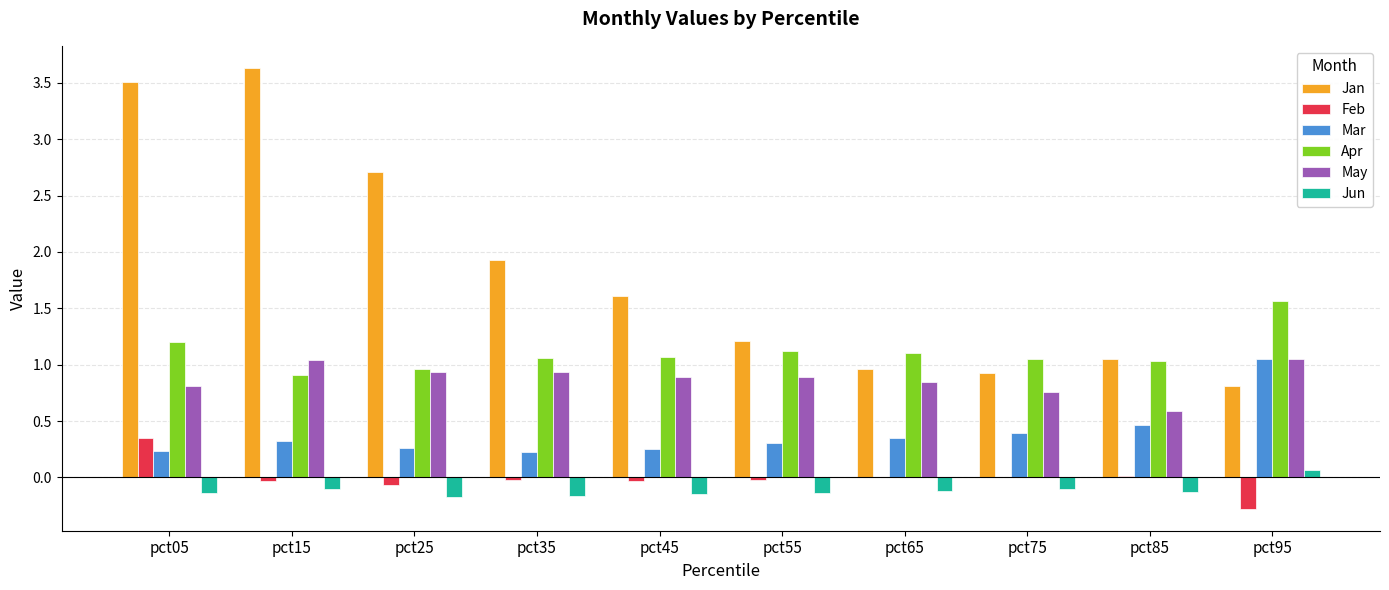

What is the maximum value shown in the chart?

3.6